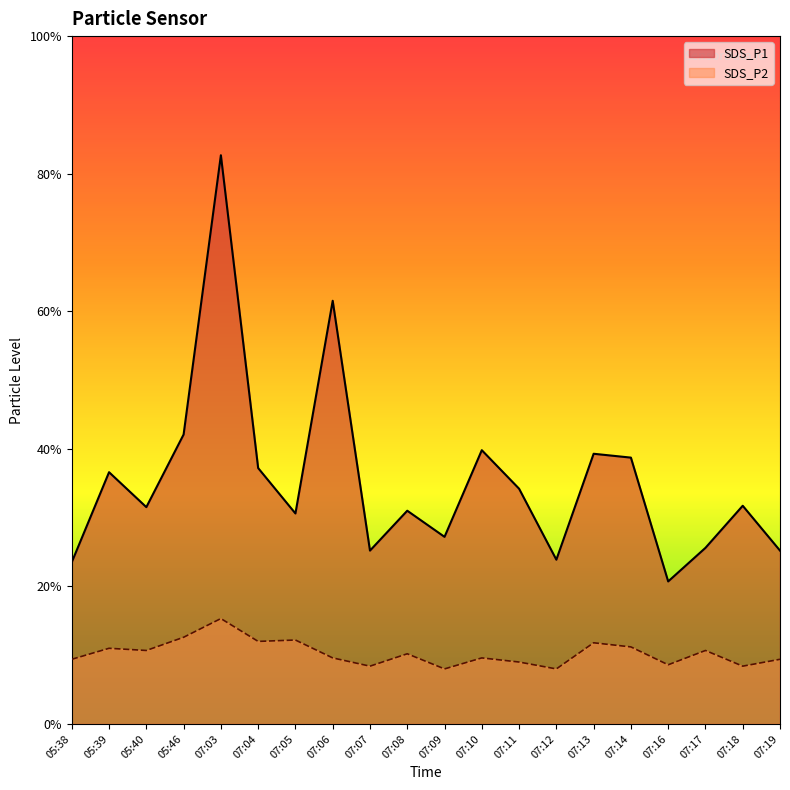

What are all the series names shown in the legend?

SDS_P1, SDS_P2